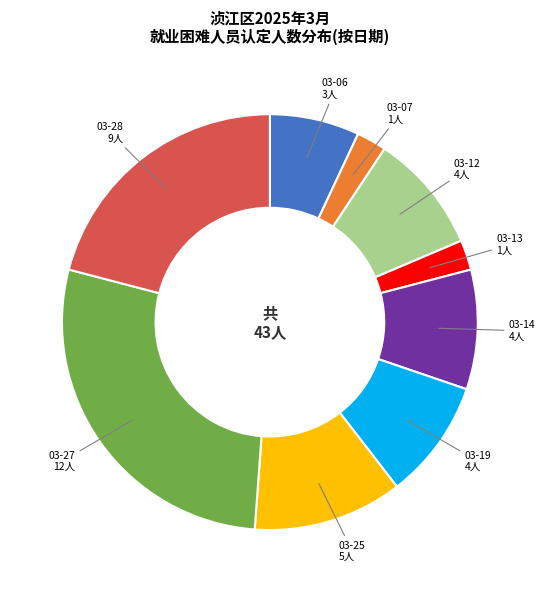

Is it true that 03-19 is 9% of the pie?

True